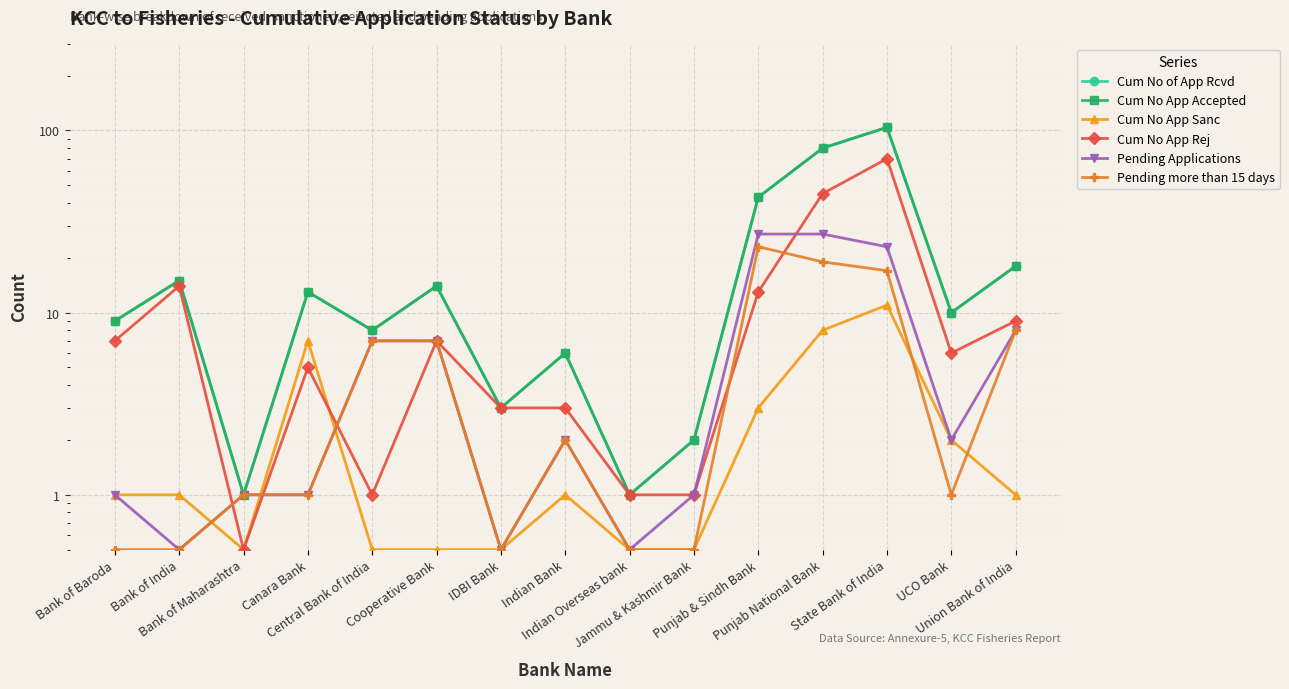

True or false: Cum No App Accepted and Pending more than 15 days intersect in this chart.

False